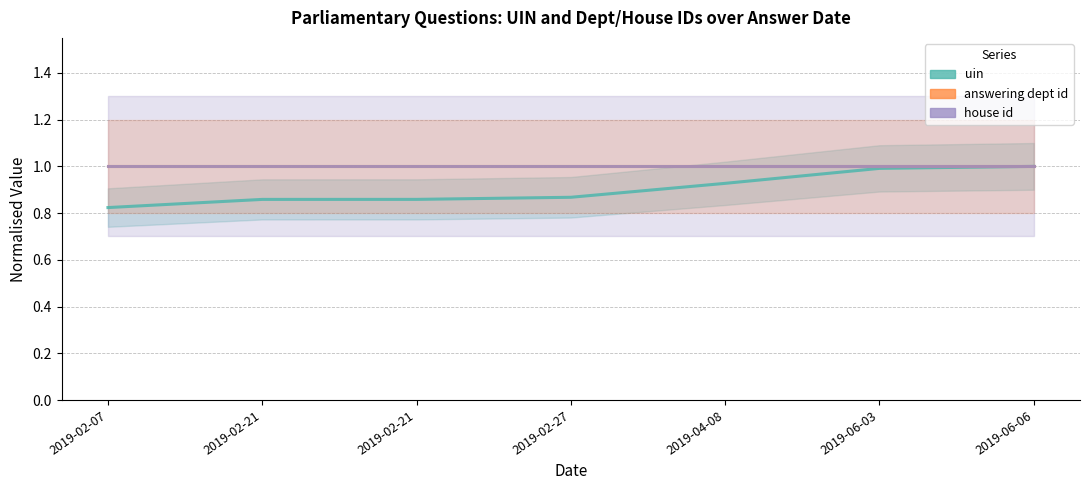

At 2019-02-27, list the series in order from largest to smallest.

answering dept id, house id, uin